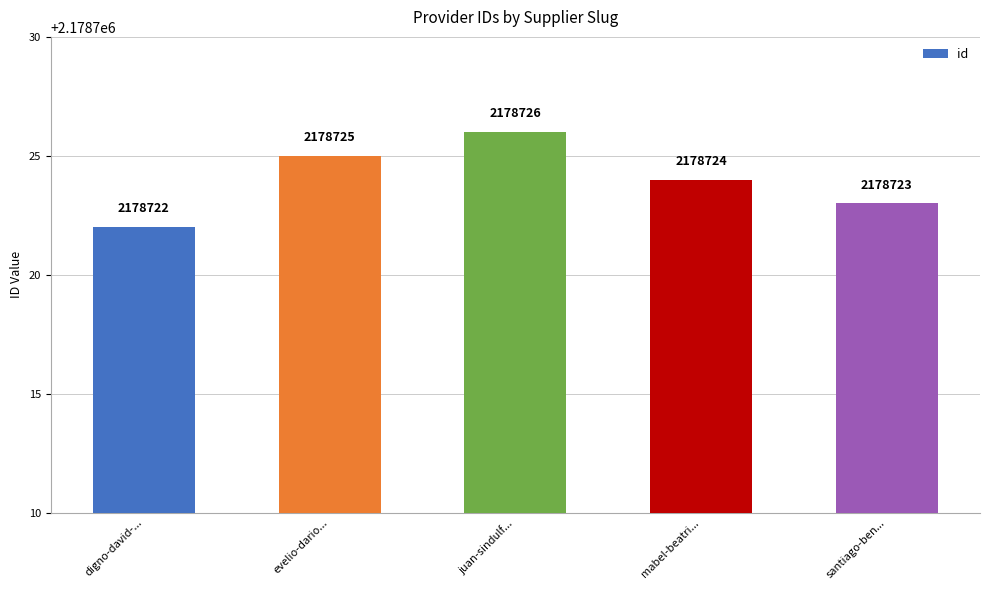

What is the value of the 4th bar from the left?

2178724